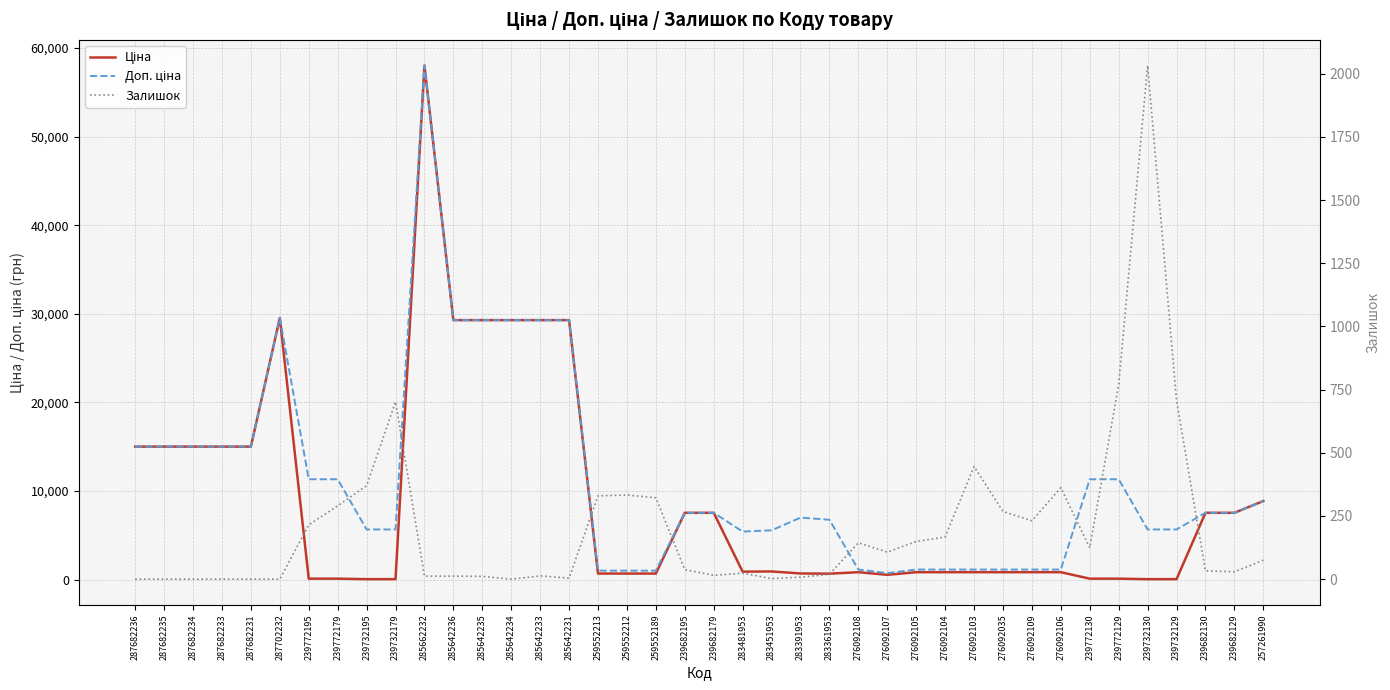

How many distinct data groups are displayed?

3